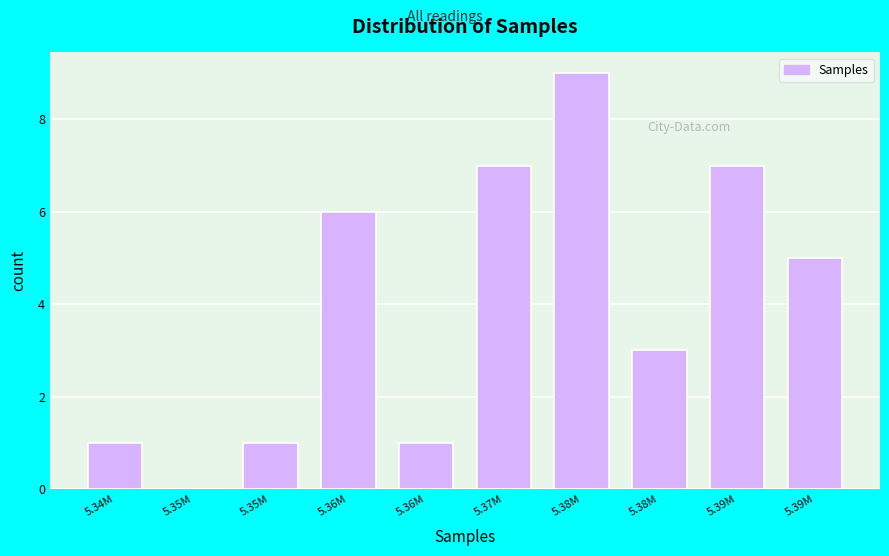

How many values are above zero?

9